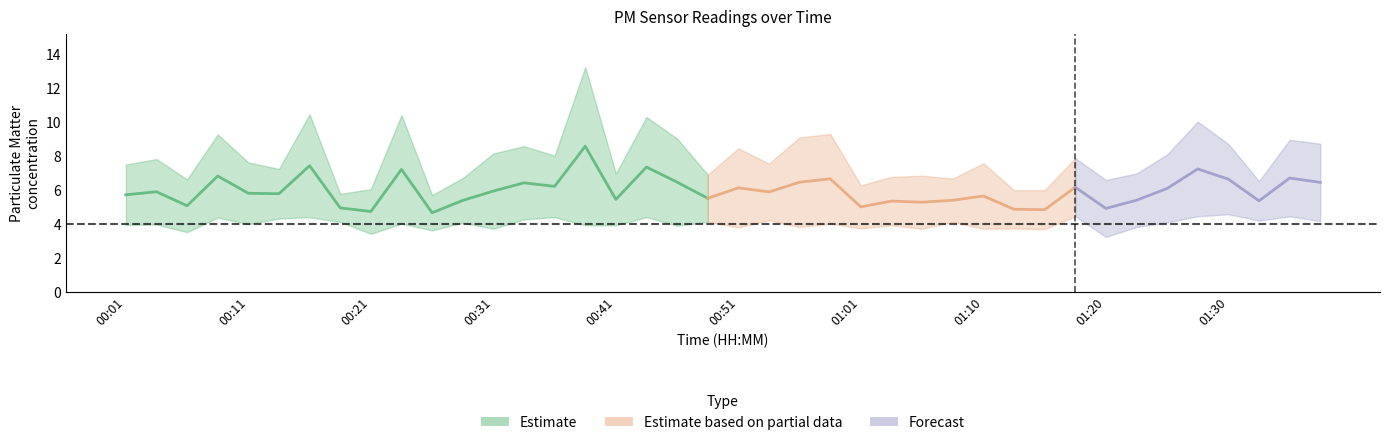

Reading left to right, list all the values displayed in this chart.

P1: 7.5	7.8	6.6	9.2	7.6	7.2	10.4	5.8	6.0	10.4	5.7	6.7	8.1	8.6	8.0	13.2	7.0	10.3	9.0	6.9	8.4	7.5	9.1	9.3	6.2	6.8	6.8	6.7	7.5	6.0	6.0	7.8	6.6	7.0	8.1	10.0	8.7	6.5	8.9	8.7
P2: 3.9	4.0	3.5	4.3	4.0	4.3	4.4	4.1	3.4	4.0	3.6	4.0	3.7	4.2	4.4	3.9	3.9	4.4	3.9	4.1	3.8	4.2	3.8	4.0	3.7	3.9	3.7	4.1	3.7	3.7	3.7	4.4	3.2	3.8	4.1	4.4	4.5	4.2	4.4	4.2